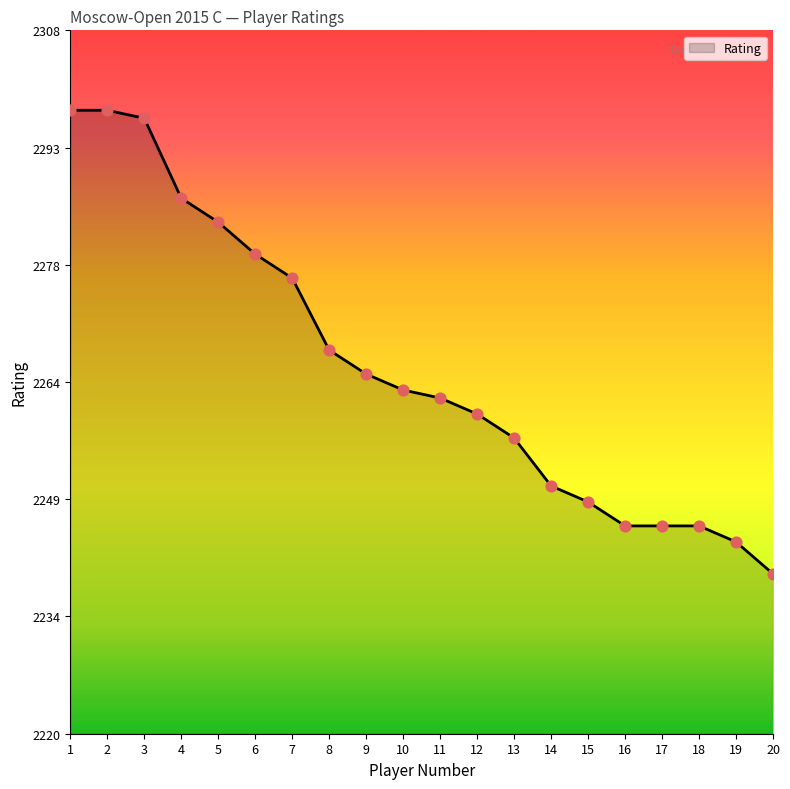

What is the ratio of the value at 7 to the value at 6?

1.0